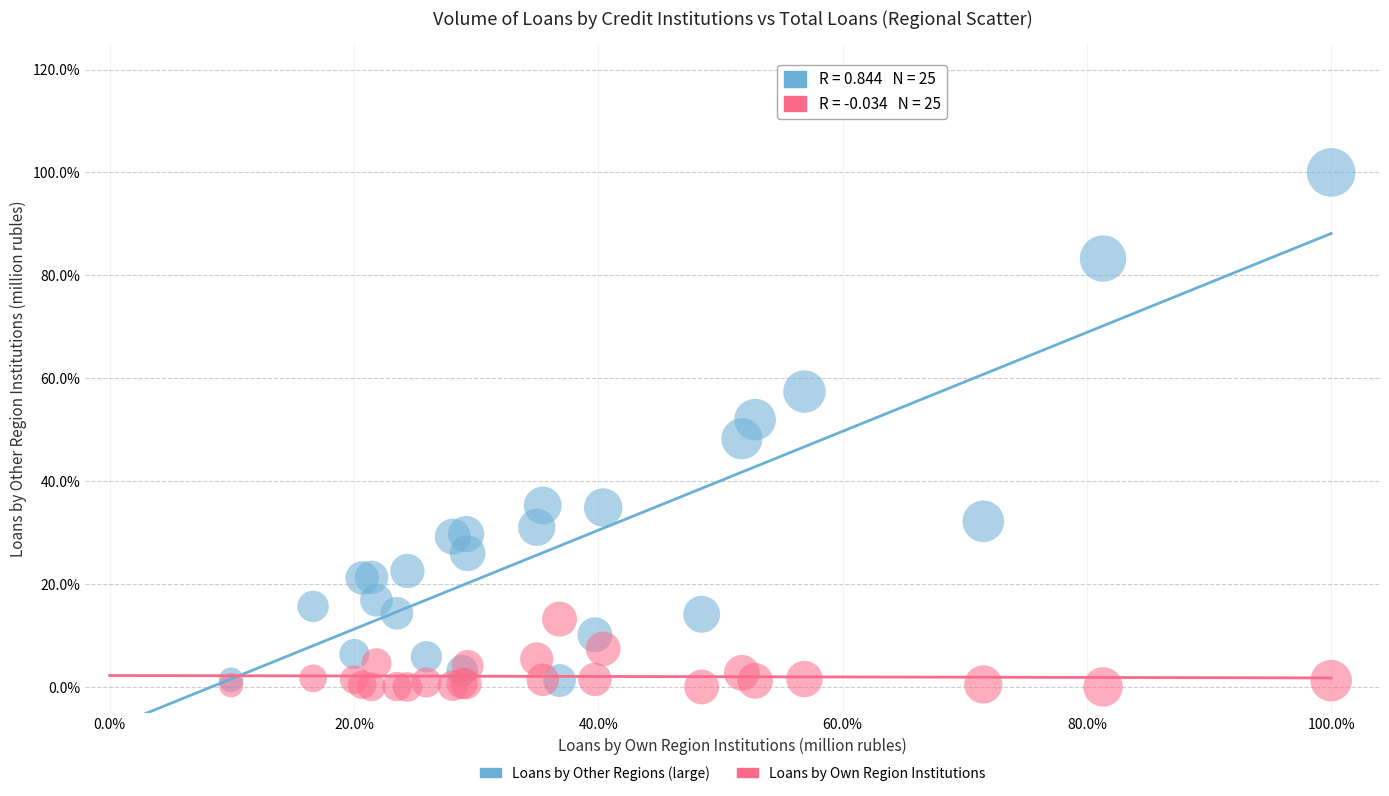

Which series has the largest Y range (max minus min)?

Loans by Other Regions (large)